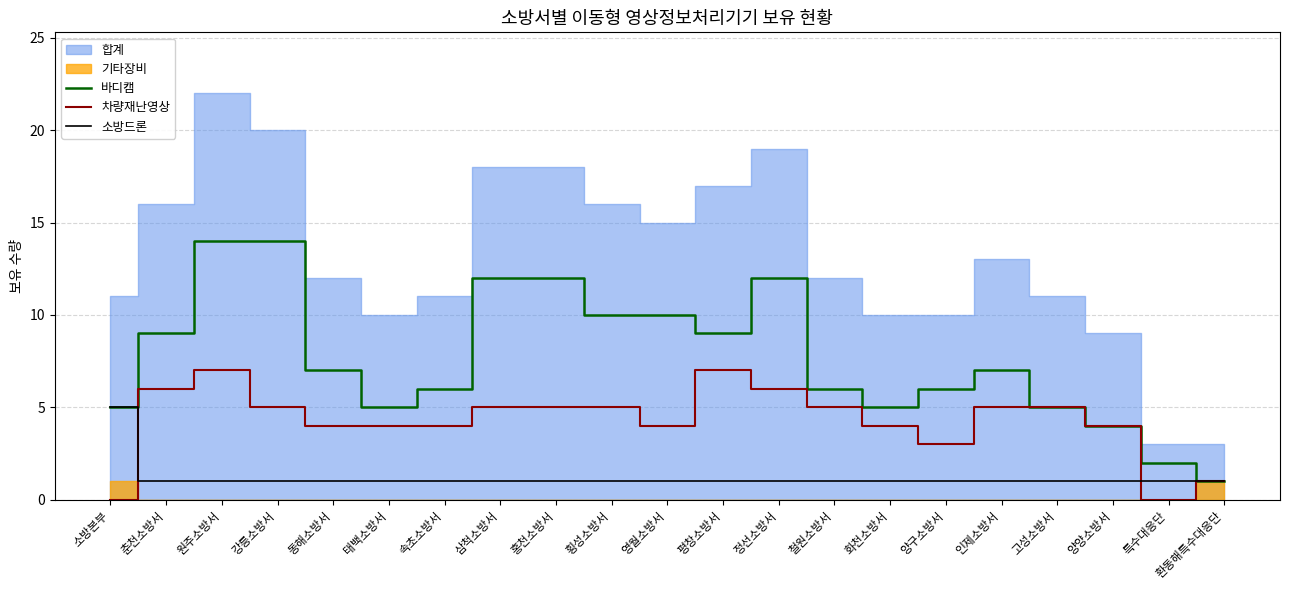

The value of 바디캠 at 동해소방서 is 7. True or false?

True